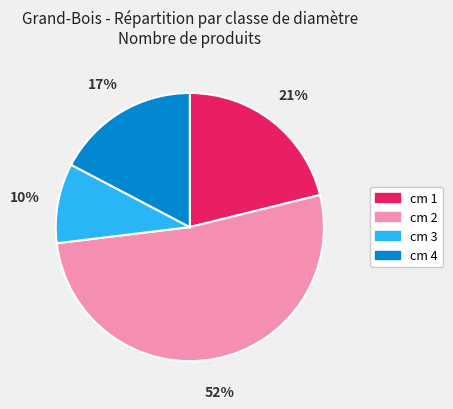

What is the smallest slice in the pie chart?

cm 3